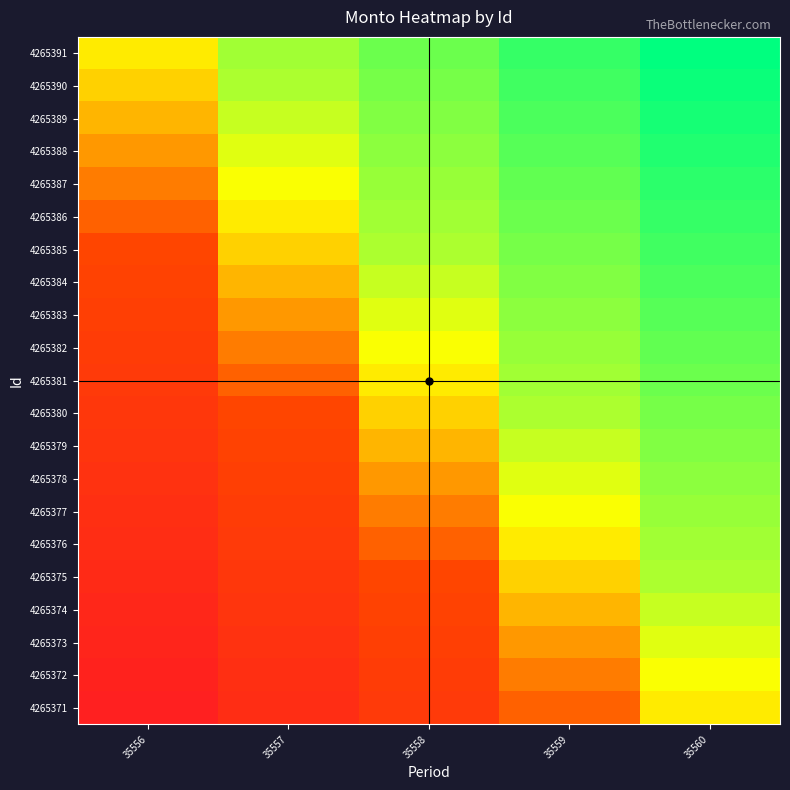

Which has a higher value, 35556 or 35559?

35559